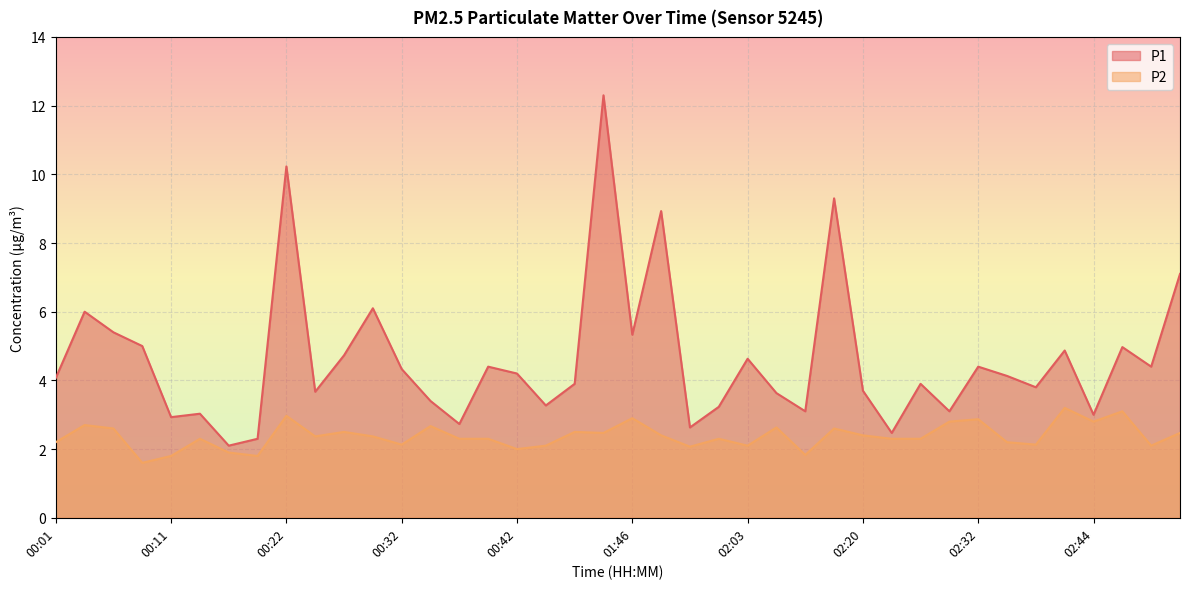

Between 00:04 and 02:35, which is larger?

00:04